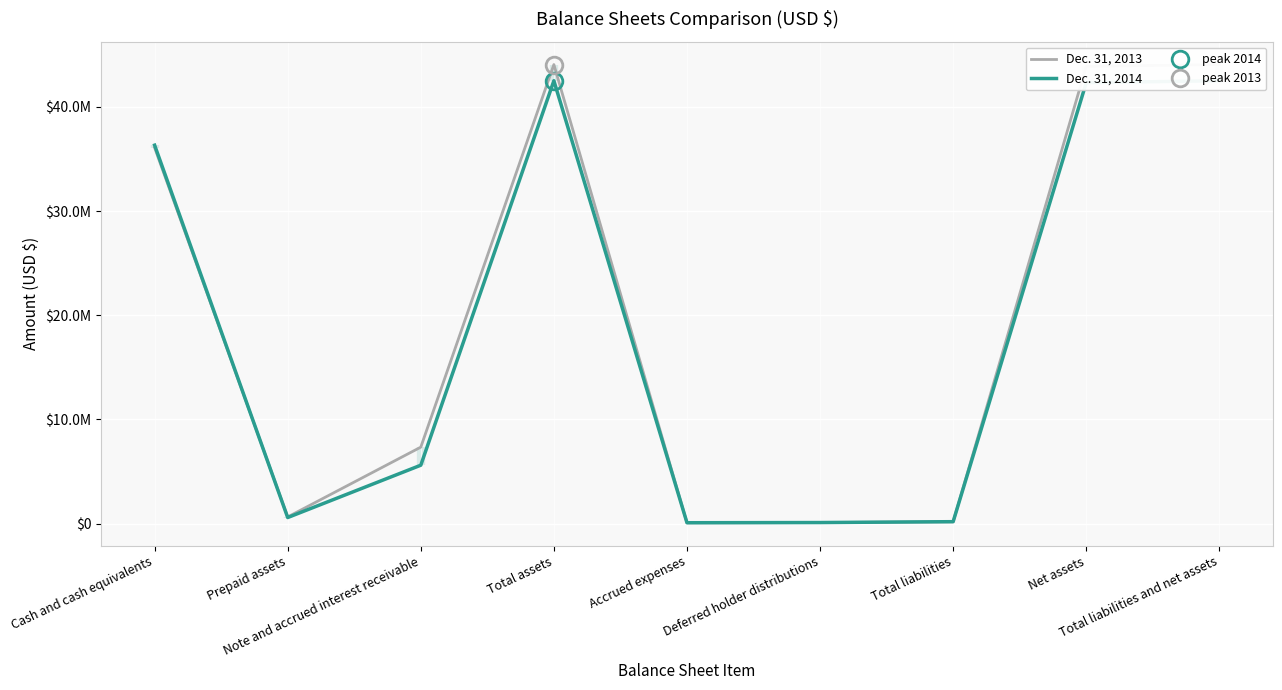

Which category has the highest value across all series?

Total assets